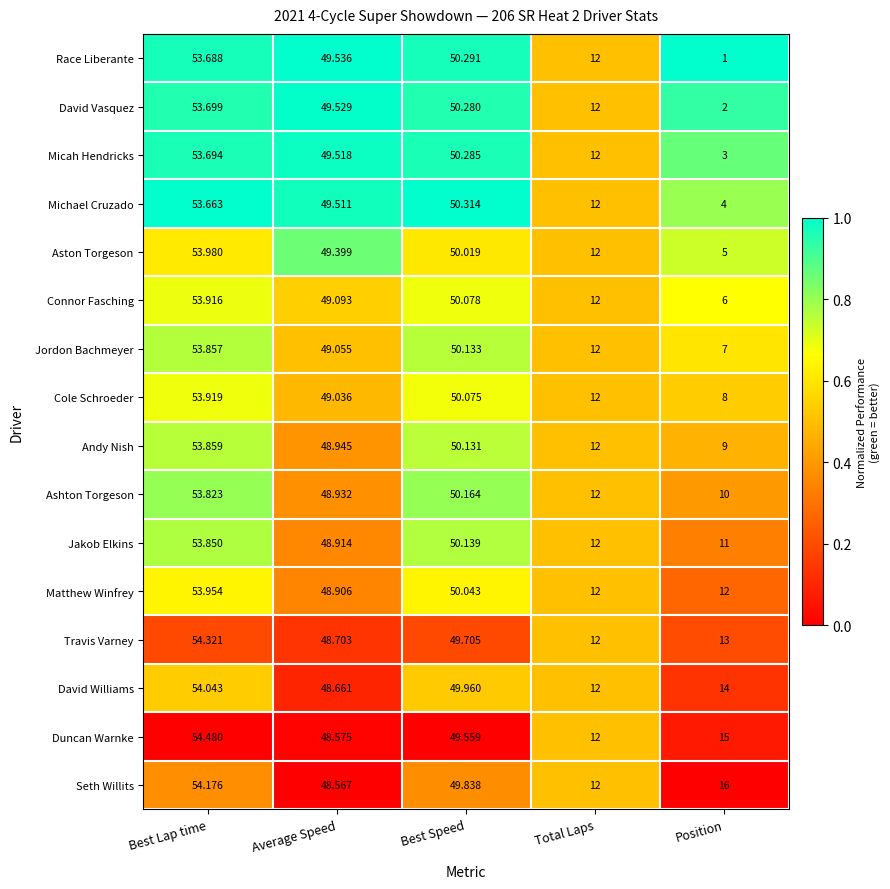

Which category has the highest value across all series?

Best Lap time